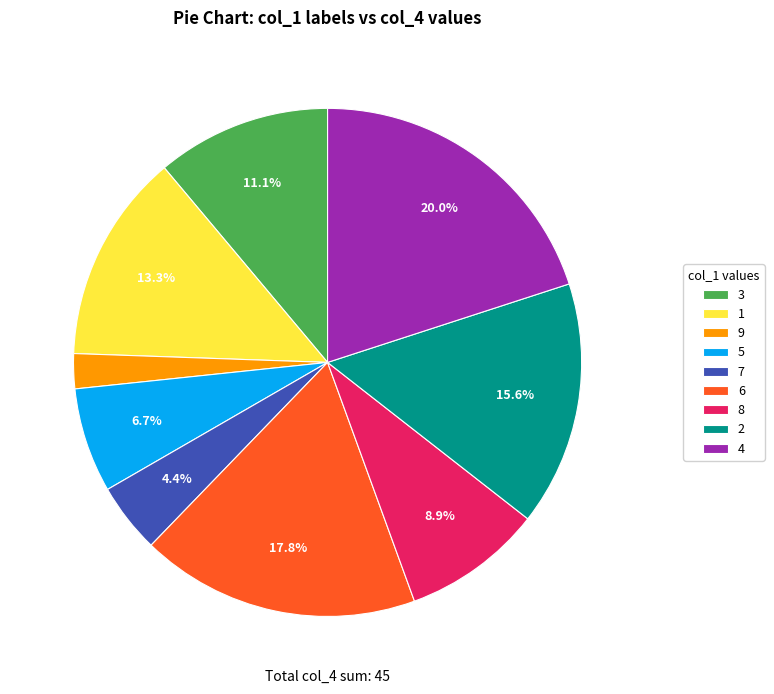

Rank the categories by value from lowest to highest.

9, 7, 5, 8, 3, 1, 2, 6, 4